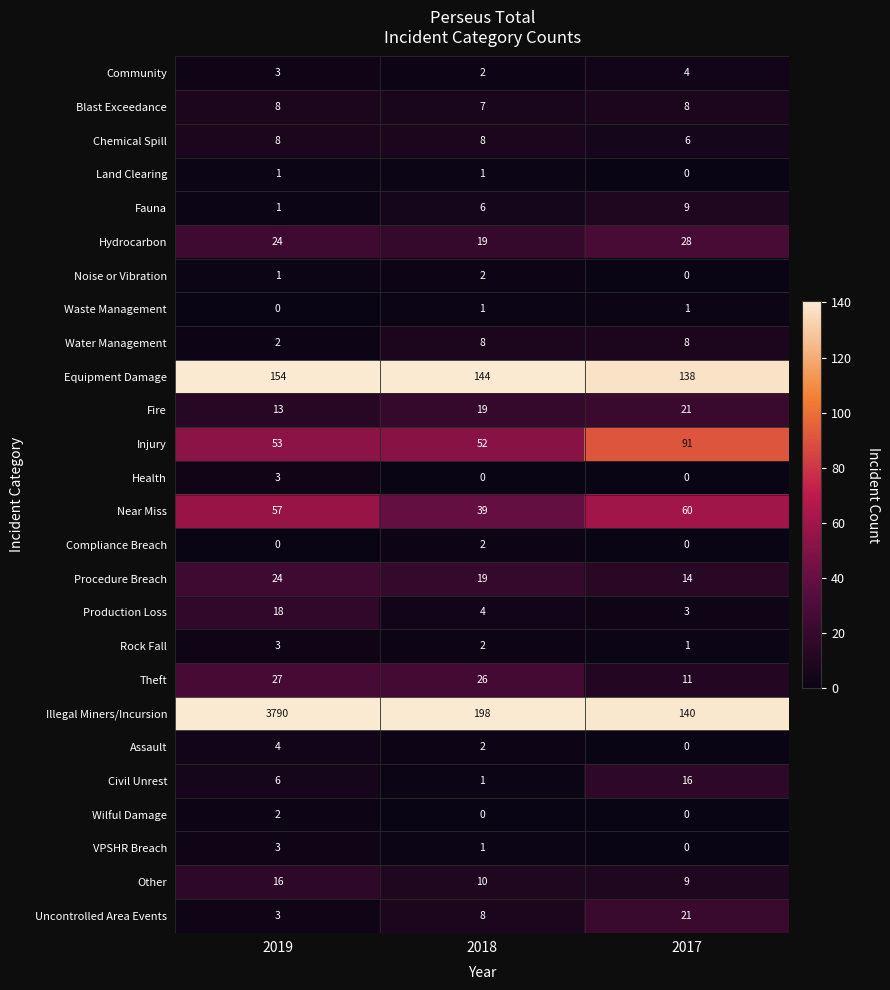

At which category is the sum across all series the highest?

2019